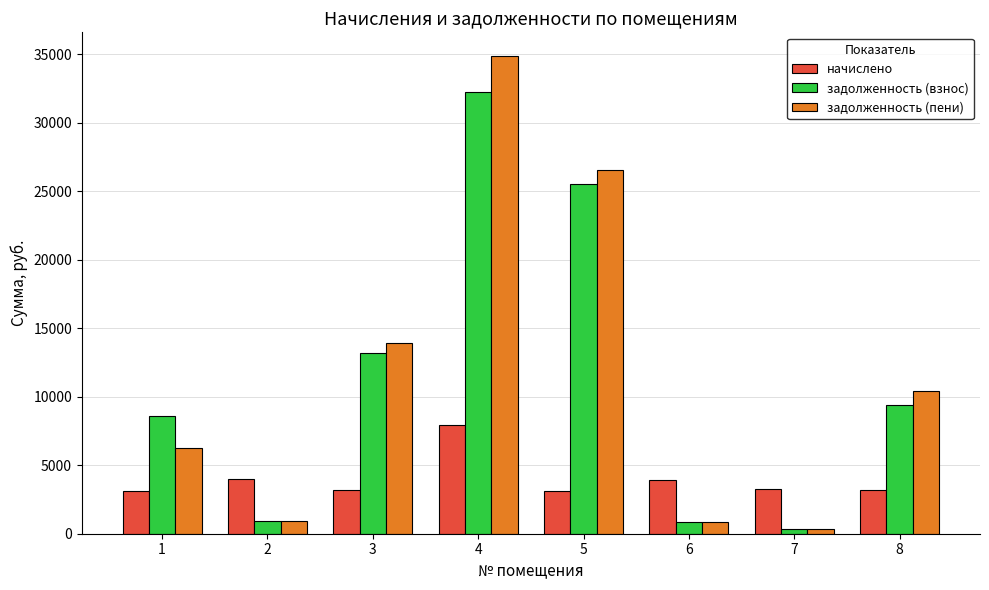

Is it true that задолженность (пени) equals 26527.0 at 5?

True